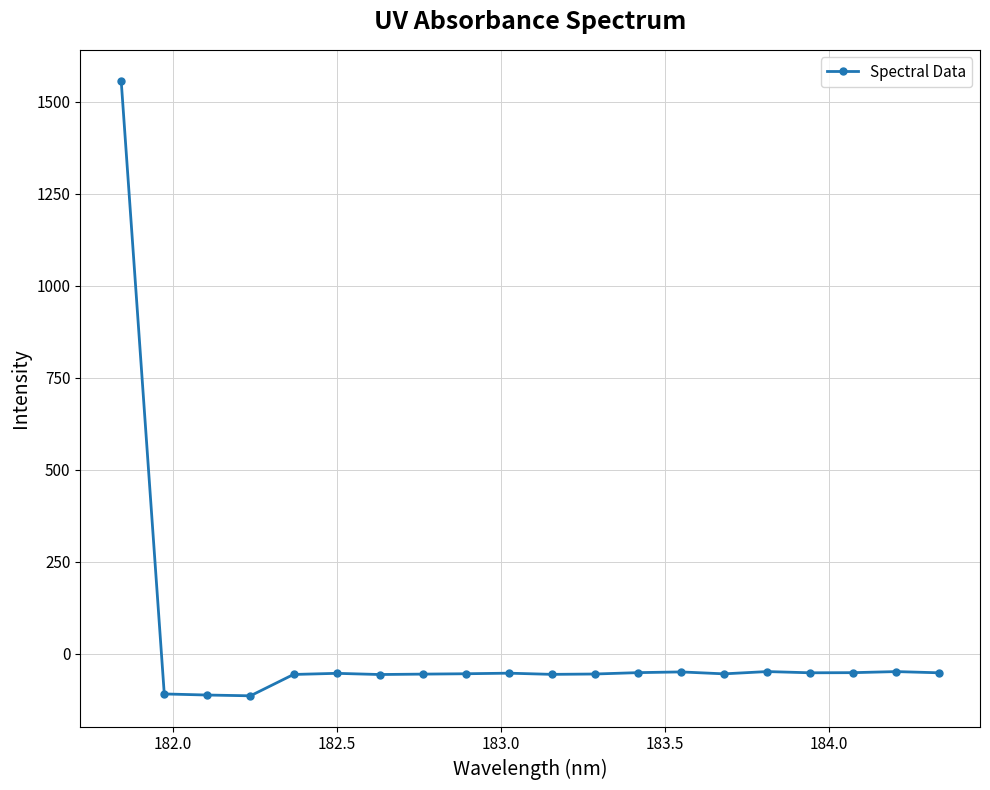

True or false: there are more than 0 points higher than both neighbors.

True